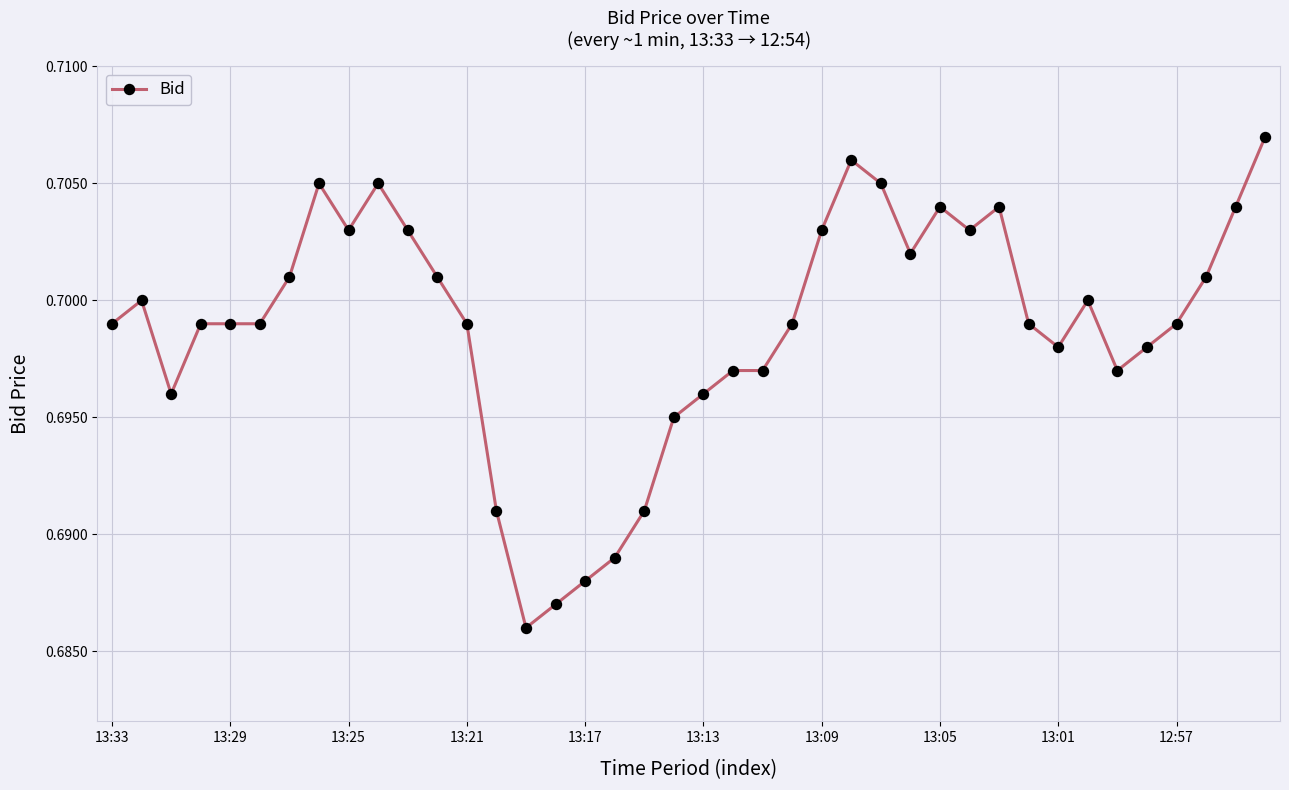

Count the number of categories in the chart.

40